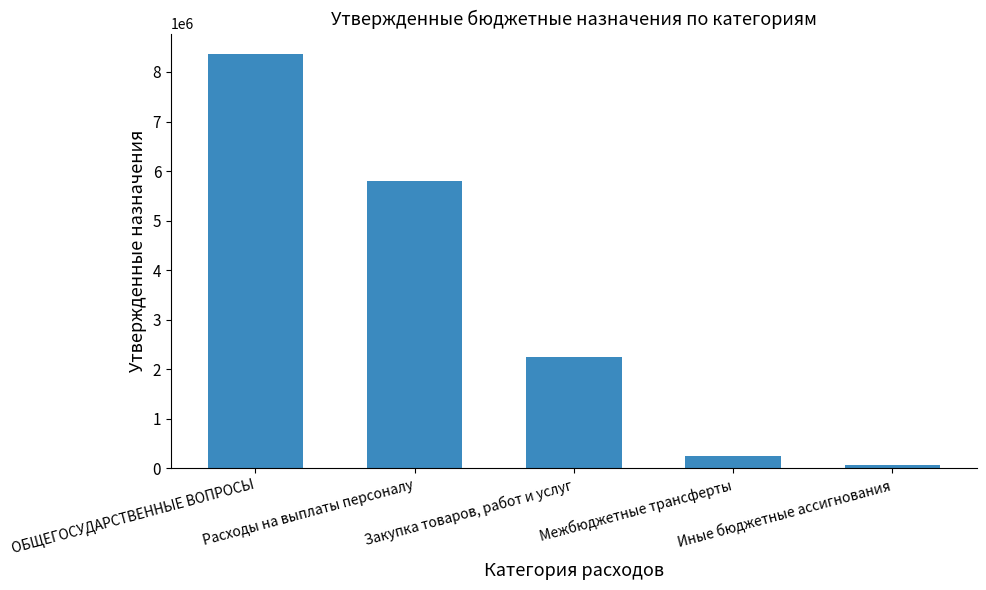

What is the label of the 2nd bar from the right?

Межбюджетные трансферты